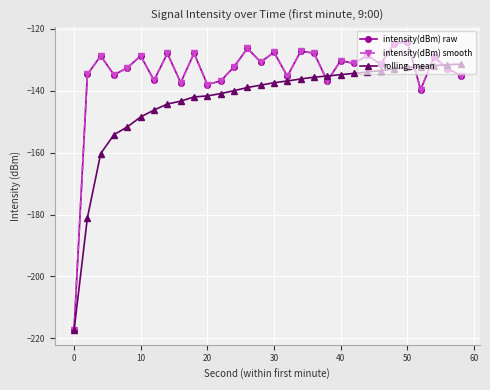

Does the chart have visible grid lines?

Yes